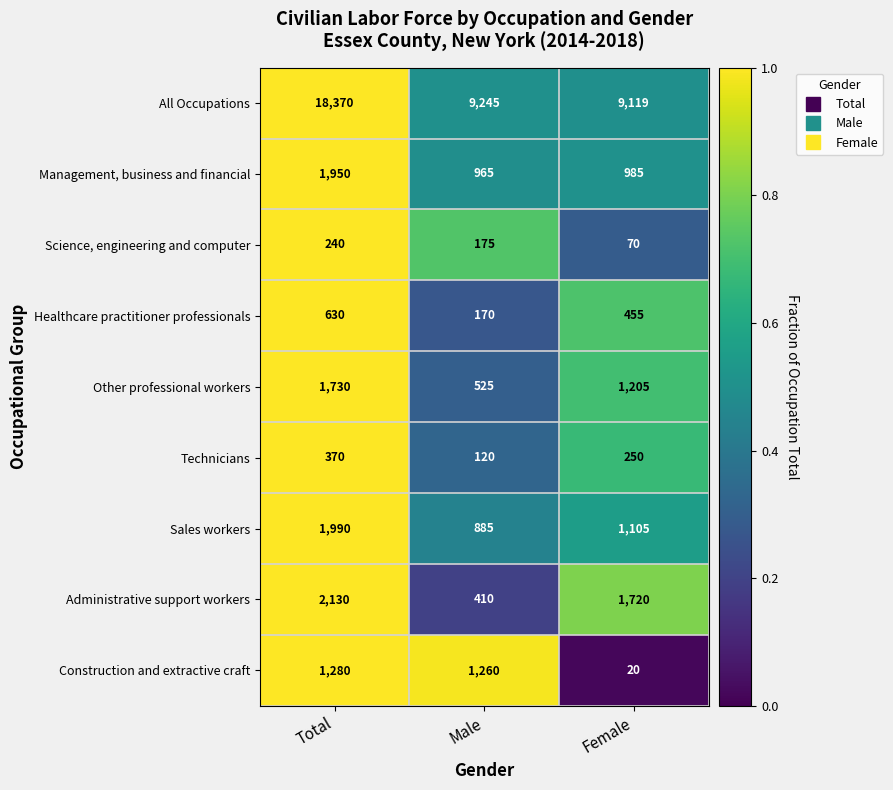

Count the number of categories in the chart.

3